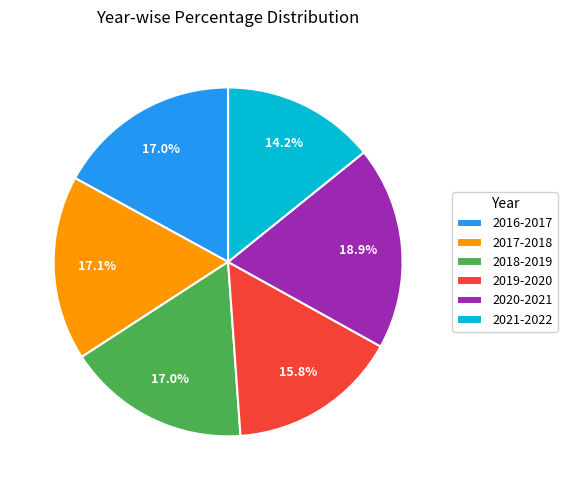

What is the ratio of the value at 2019-2020 to the value at 2020-2021?

0.8